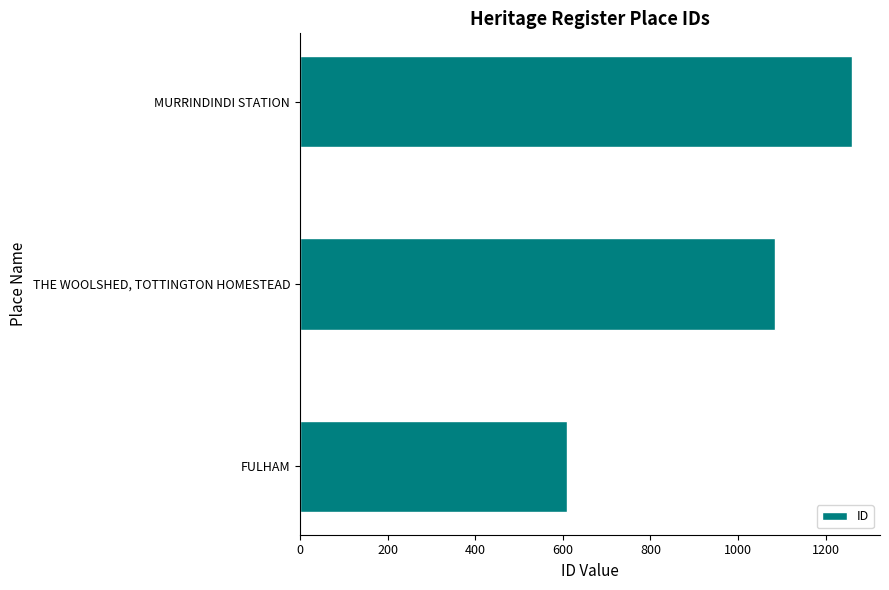

Are the bars grouped side by side (vs. stacked)?

No